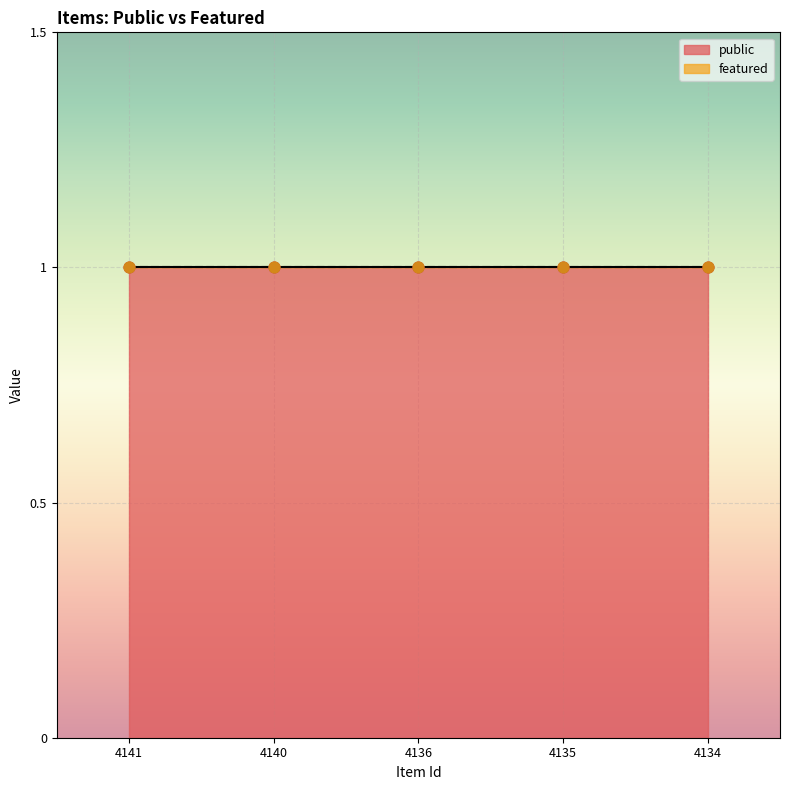

What are all the series names shown in the legend?

public, featured